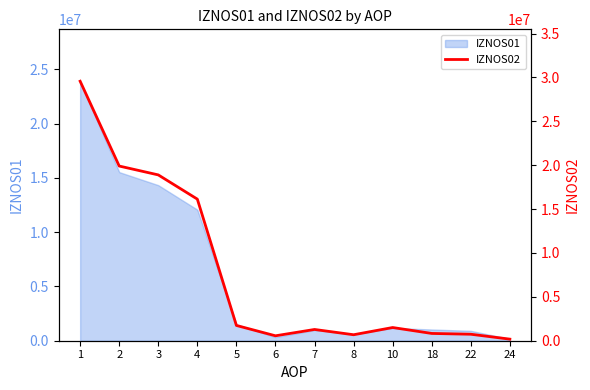

Reading right to left, transcribe all the data shown in this chart.

180485.7	738755.7	829460.3	1504384.7	681018.8	1282832.2	560641.2	1740419.9	16134402.7	18894930.1	19904876.0	29568582.9